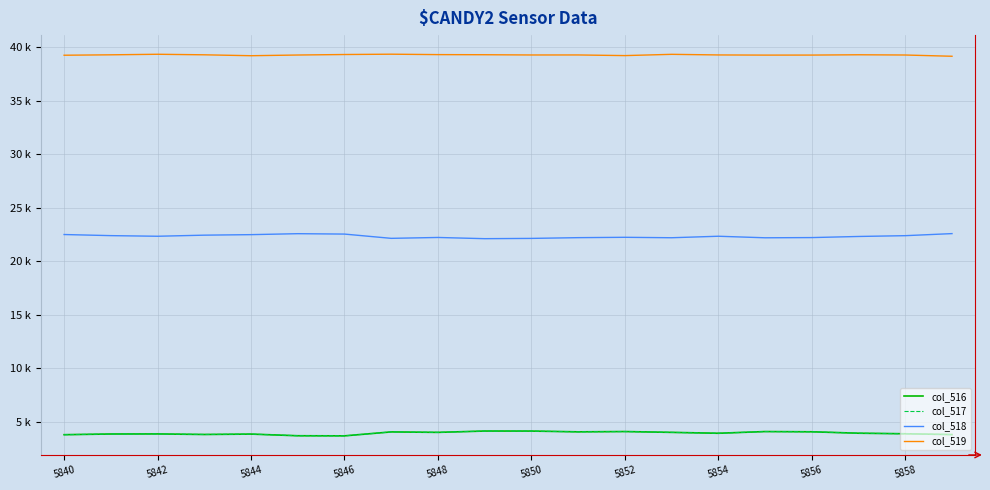

In col_517, how many points are lower than both neighbors (excluding endpoints)?

5